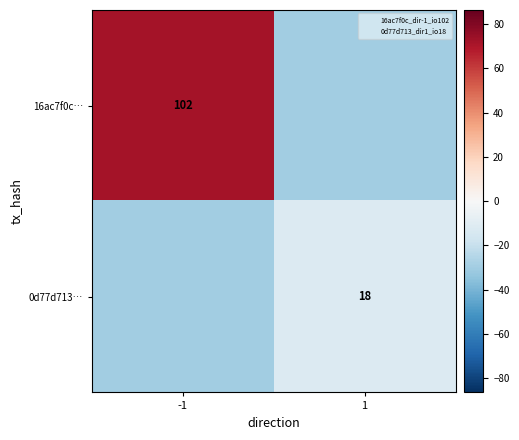

Is it true that 0d77d713… equals 18 at 1?

True